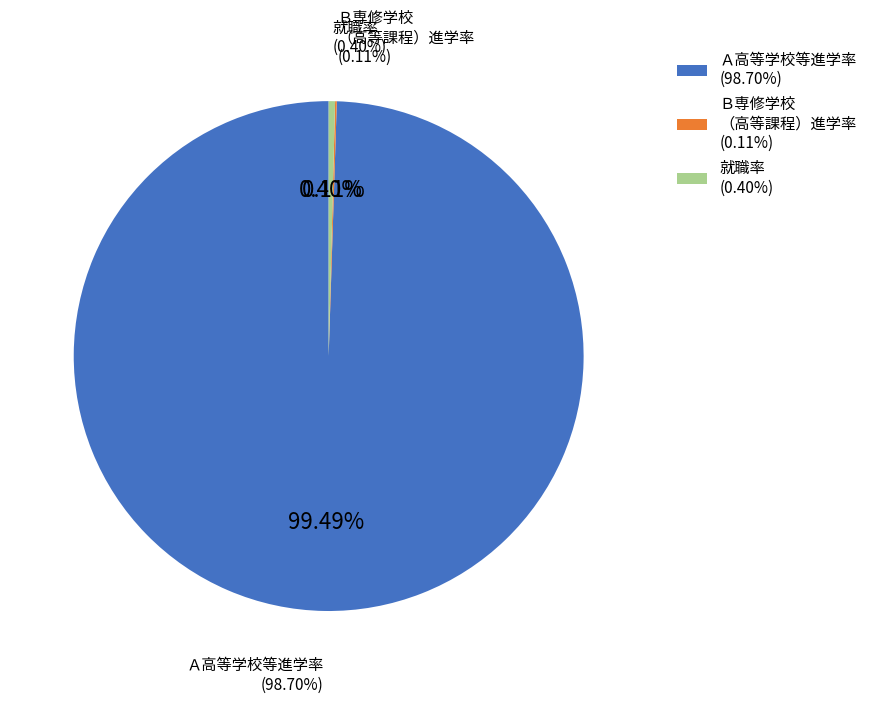

What percentage is the Ａ高等学校等進学率 slice, to the nearest percent?

99%